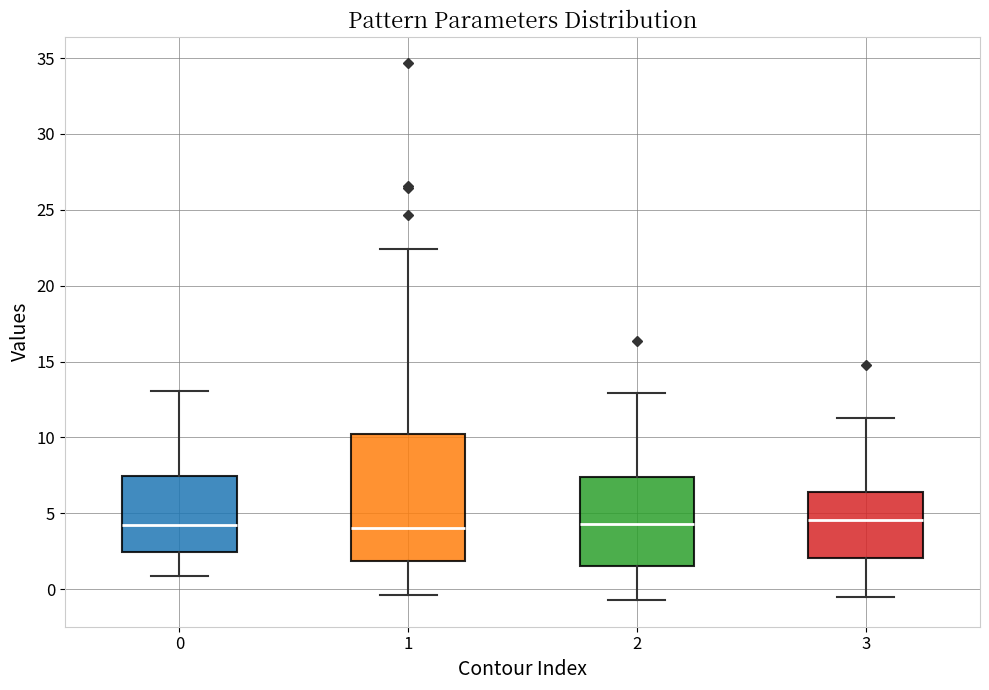

Comparing the boxes themselves (not the whiskers), which one is the tallest?

1